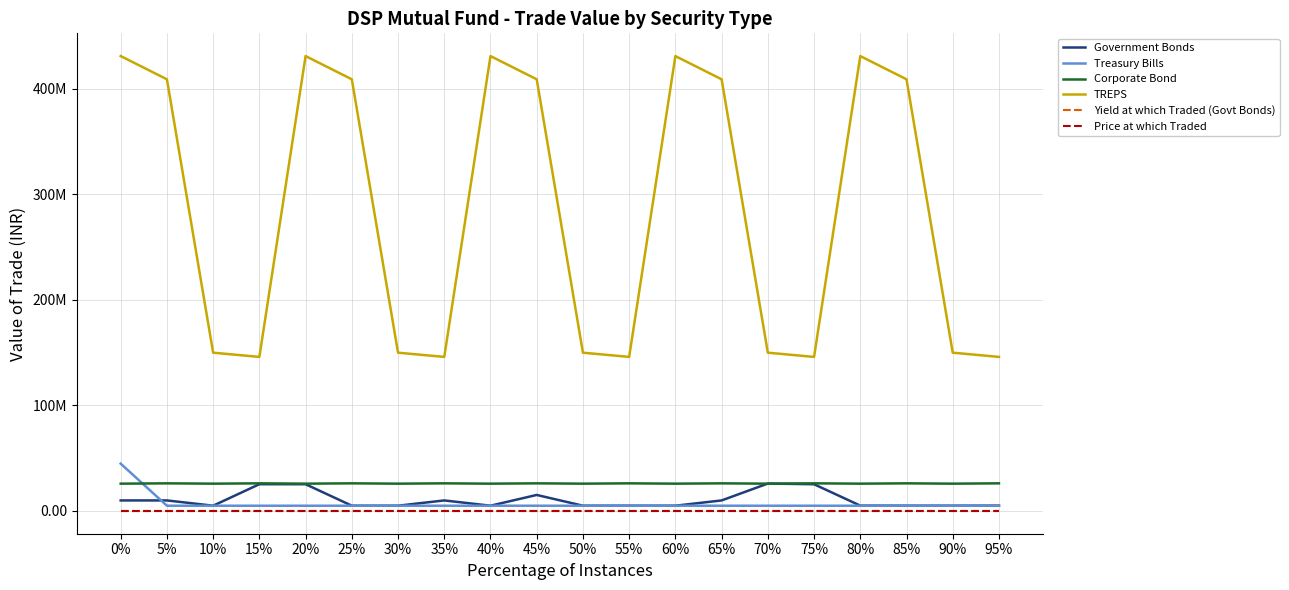

The Corporate Bond series shows 123375949.7 at 30%. True or false?

False